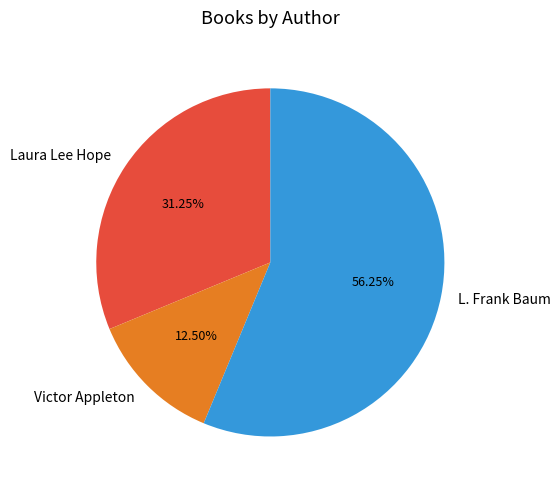

How many segments does this pie chart have?

3